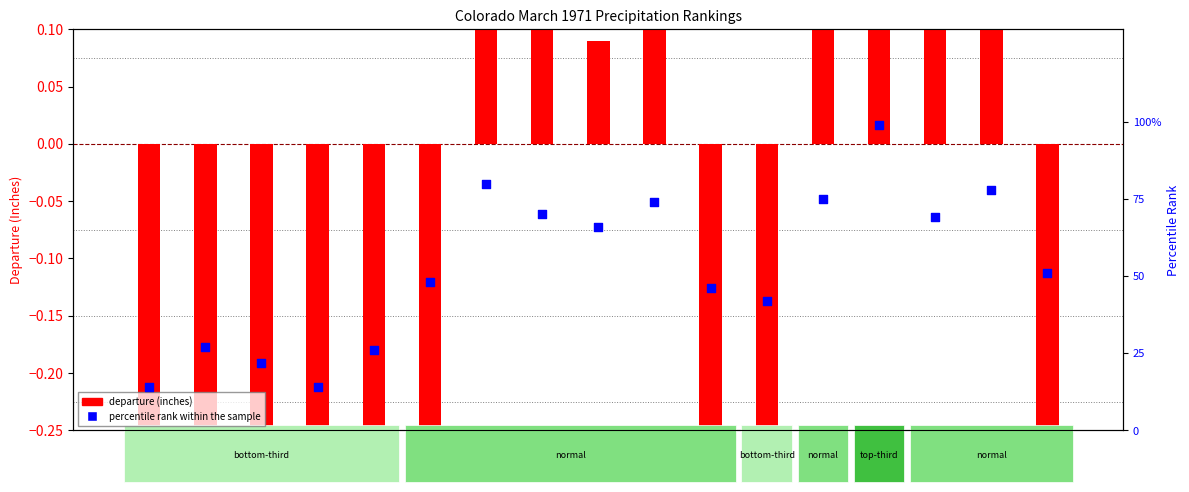

What is the total value across all series at 3?

21.2